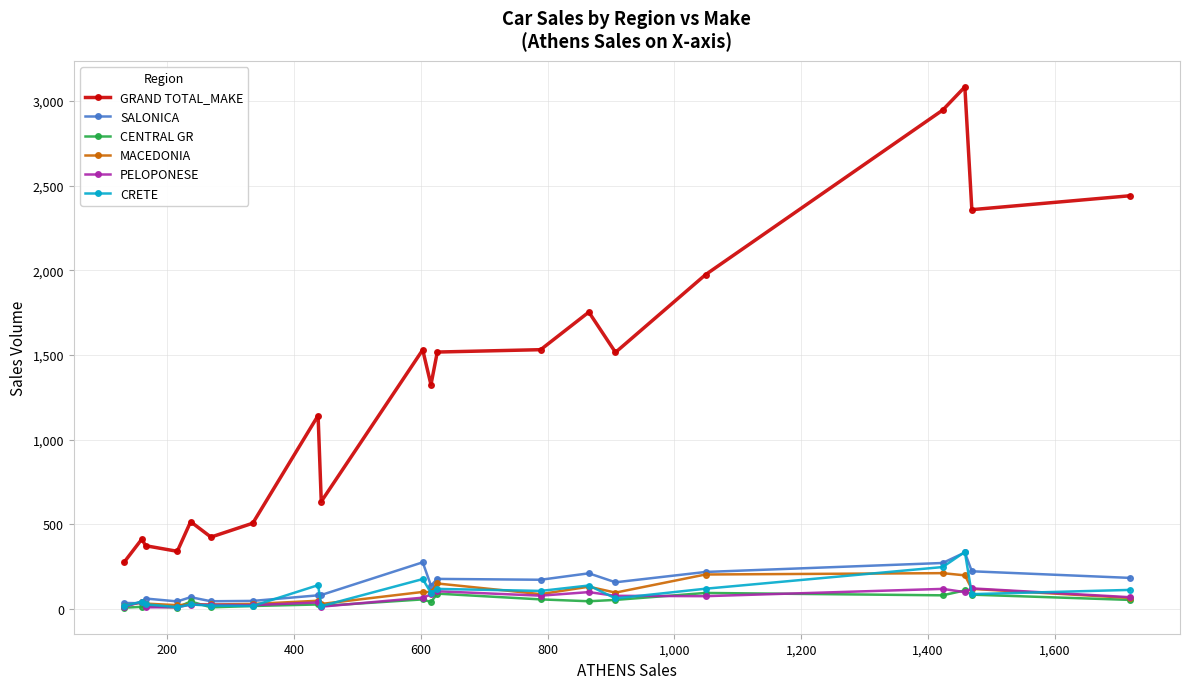

Which series has the widest spread of values?

GRAND TOTAL_MAKE